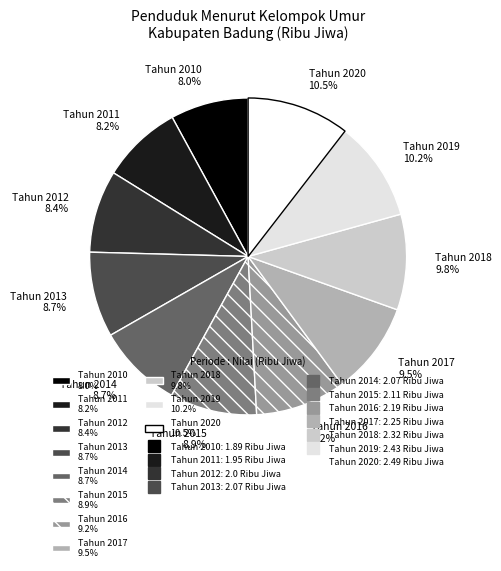

How many segments does this pie chart have?

11